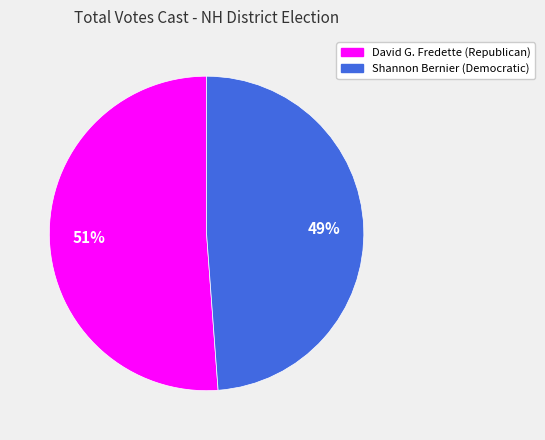

To the nearest percent, what is the difference between the largest and smallest slice percentages?

2%